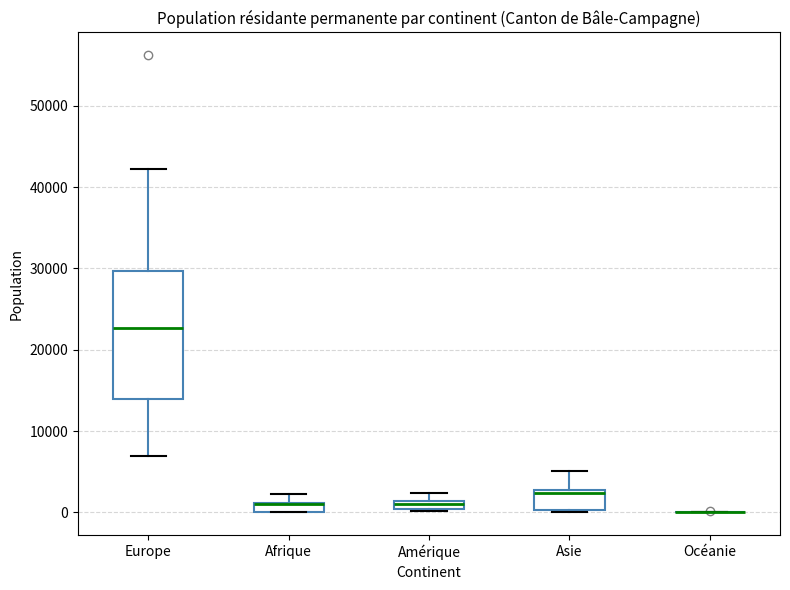

Comparing the boxes themselves (not the whiskers), which one is the tallest?

Europe